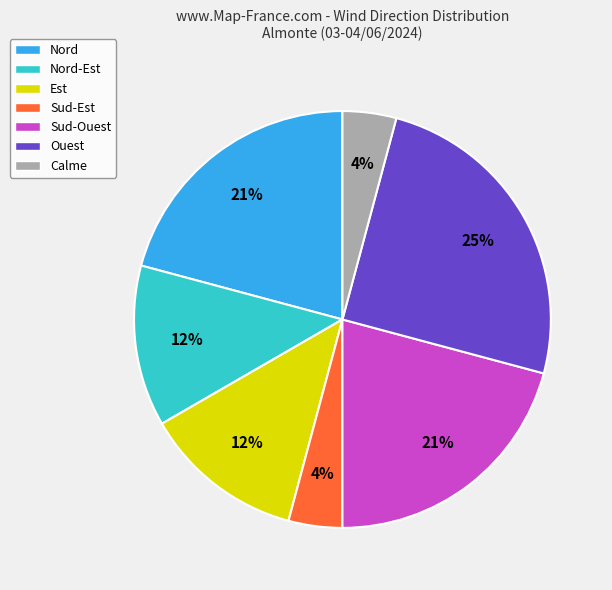

How many segments does this pie chart have?

7